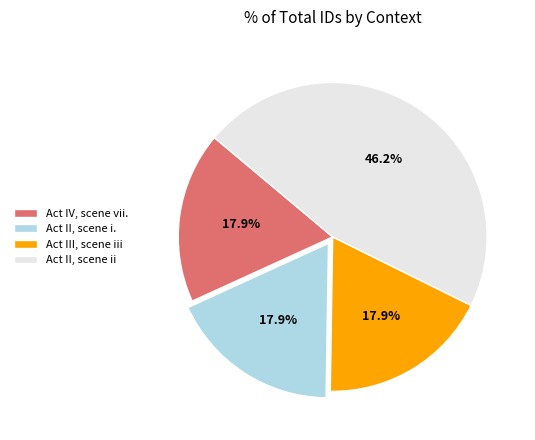

Between Act II, scene ii and Act IV, scene vii., which is larger?

Act II, scene ii